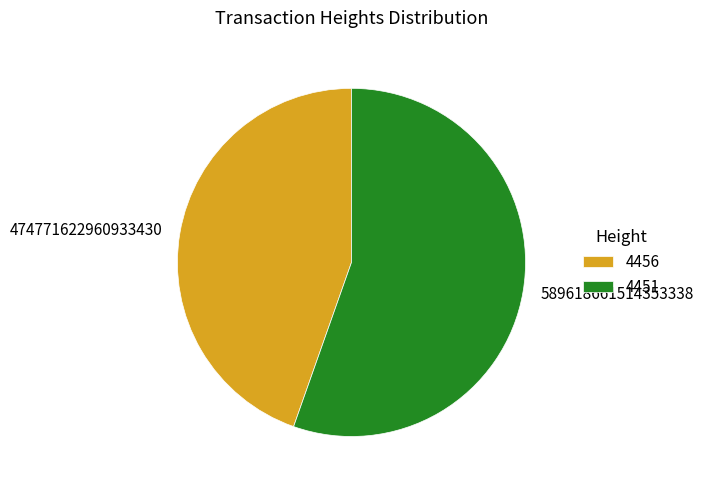

How many segments does this pie chart have?

2